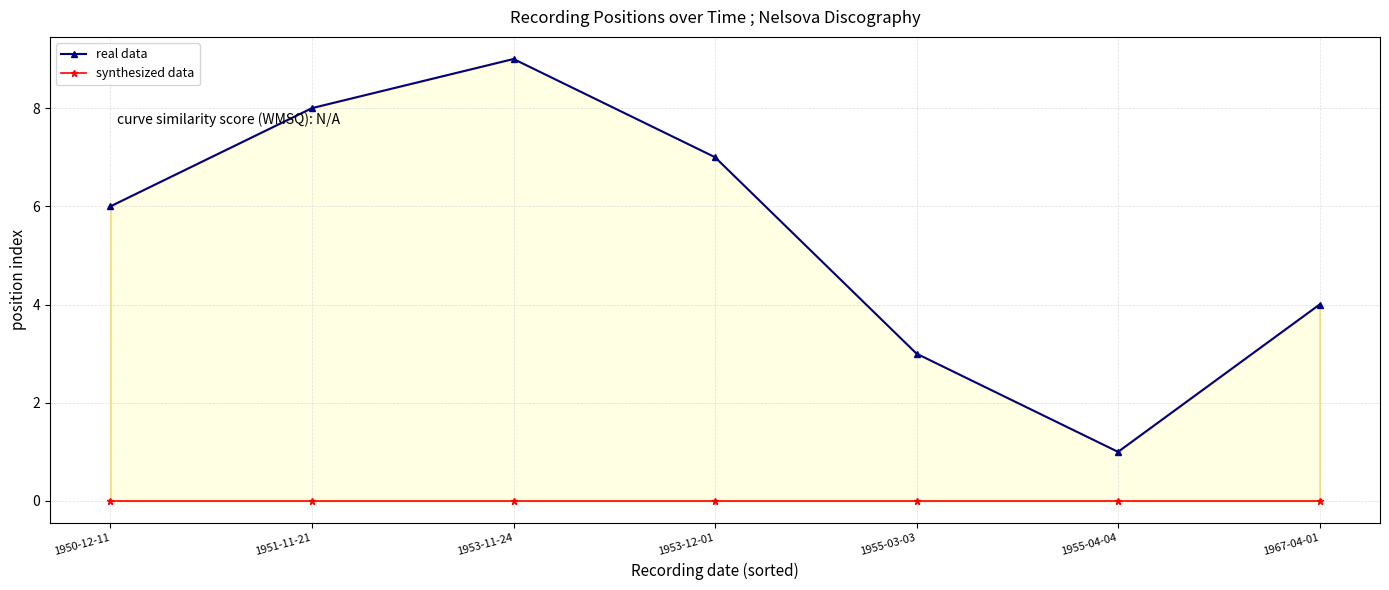

Reading right to left, list all the values displayed in this chart.

real data: 4	1	3	7	9	8	6
synthesized data: 0	0	0	0	0	0	0